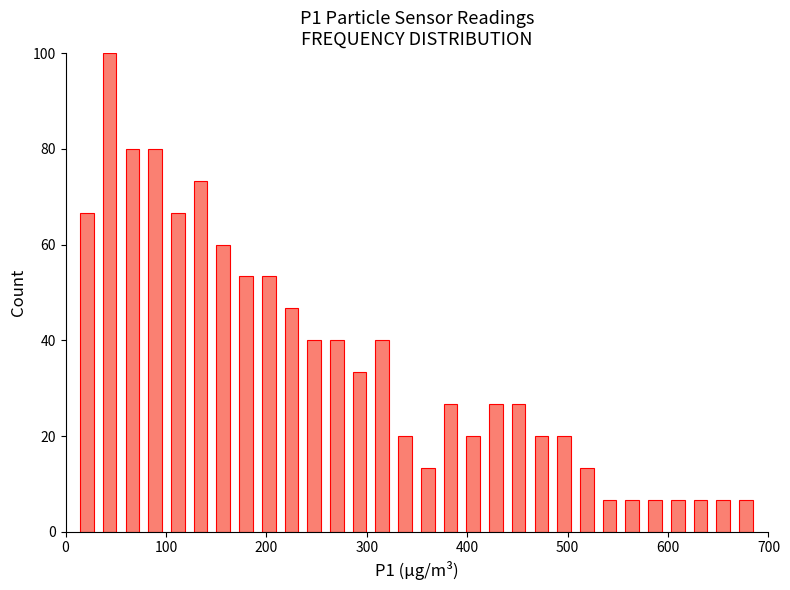

Around what value on the x-axis is the tallest bar? Give the approximate position of its centre, as read against the axis.

40